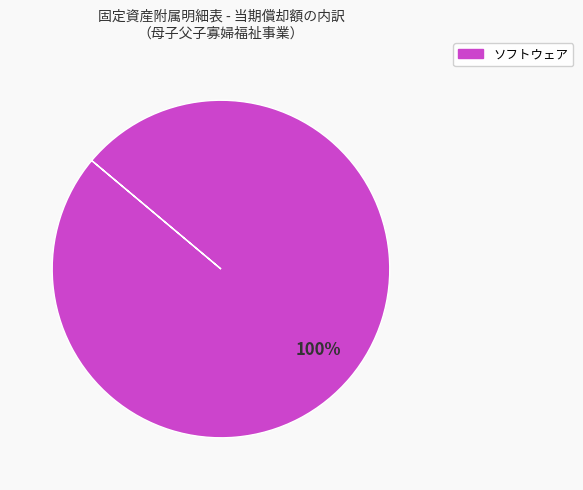

Does any single category account for the majority?

Yes